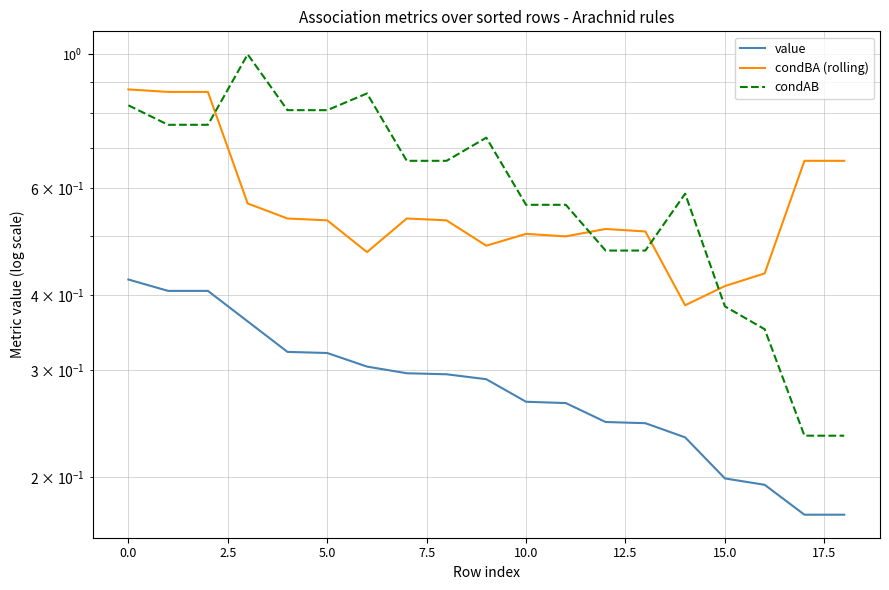

Is the value of value at −2.5 greater than the value of condBA (rolling) at 18?

No